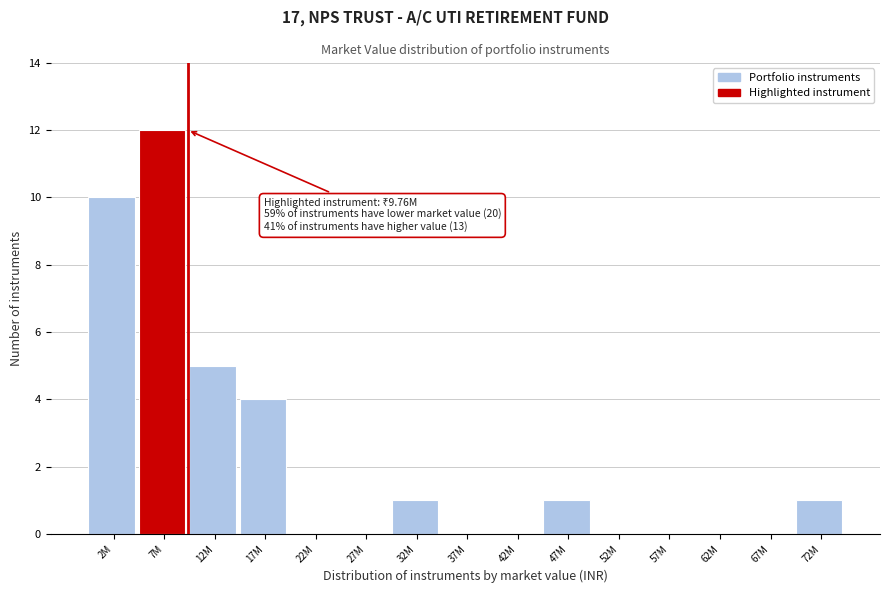

Reading left to right, list all the values displayed in this chart.

2M=10	7M=12	12M=5	17M=4	22M=0	27M=0	32M=1	37M=0	42M=0	47M=1	52M=0	57M=0	62M=0	67M=0	72M=1